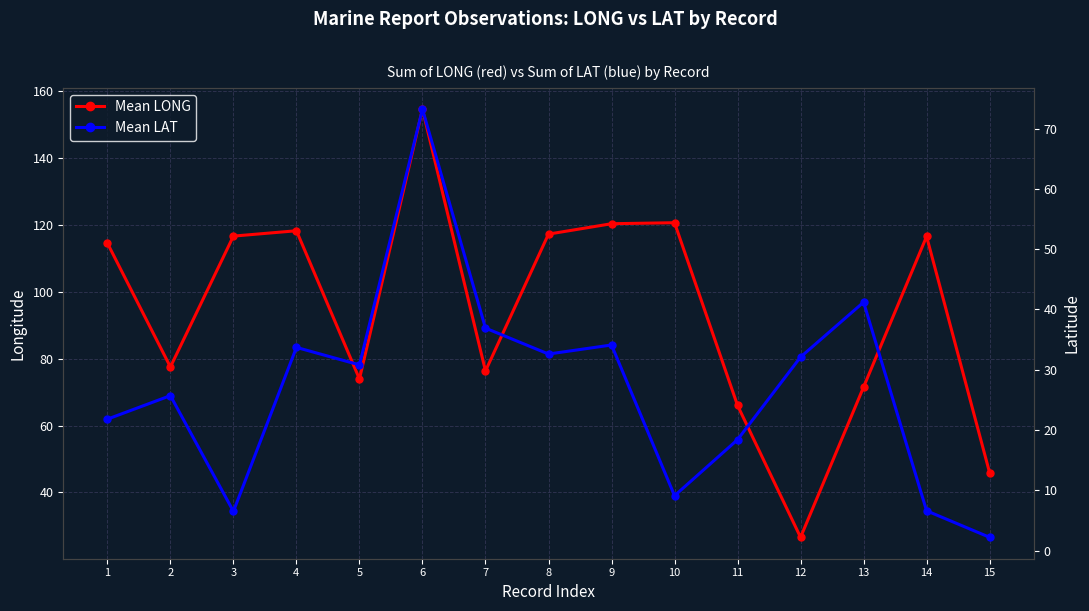

The Mean LONG series shows 26.0 at 4. True or false?

False